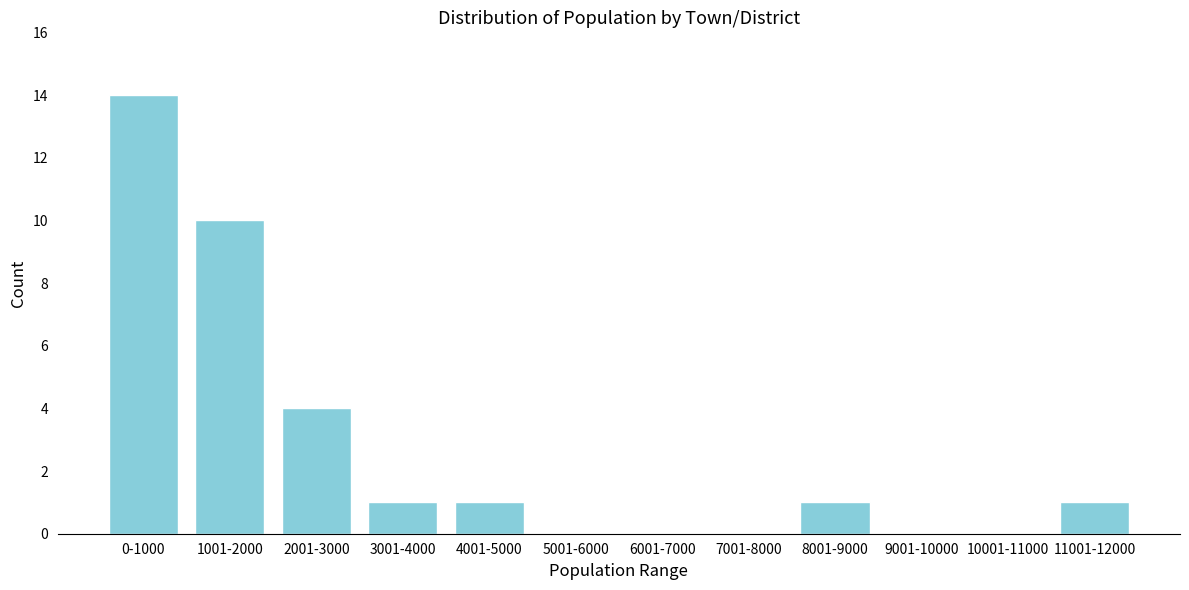

Reading left to right, list all the values displayed in this chart.

0-1000=14	1001-2000=10	2001-3000=4	3001-4000=1	4001-5000=1	5001-6000=0	6001-7000=0	7001-8000=0	8001-9000=1	9001-10000=0	10001-11000=0	11001-12000=1